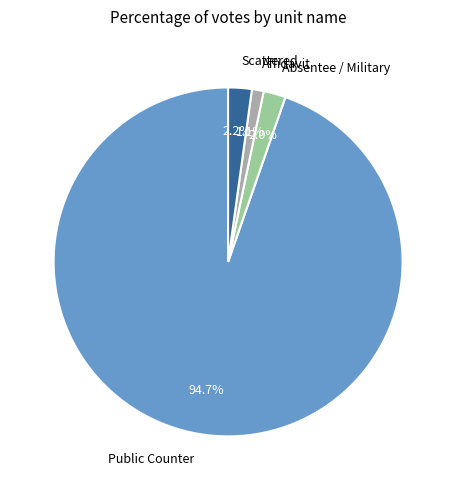

To the nearest percent, what is the combined percentage of Scattered and Absentee / Military?

4%